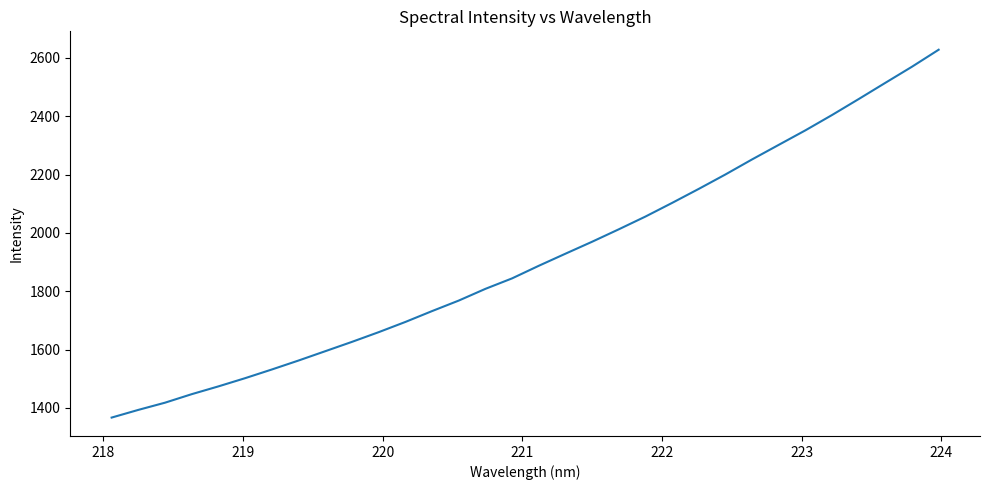

What is the difference between the maximum and minimum values?

1260.8